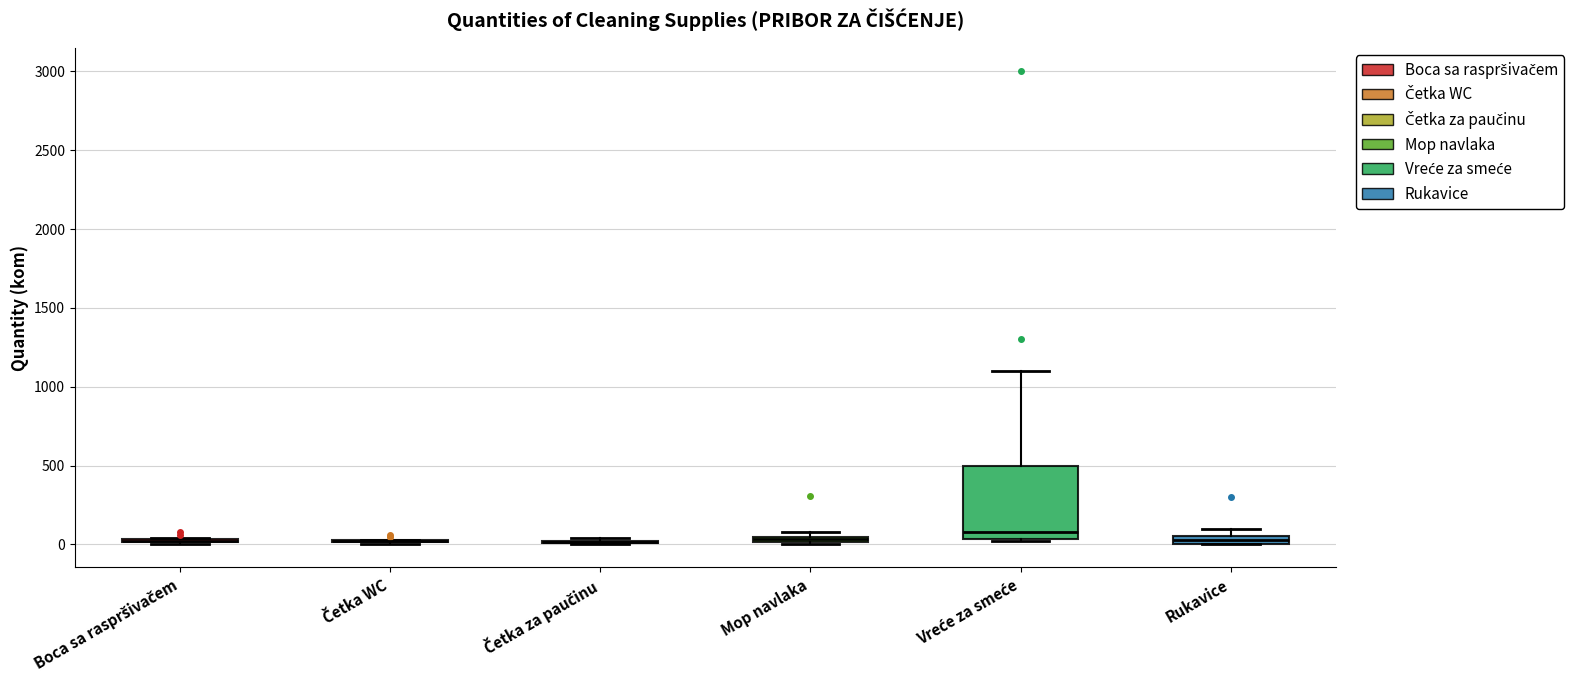

Which box is the tallest, from its lower edge to its upper edge?

Vreće za smeće